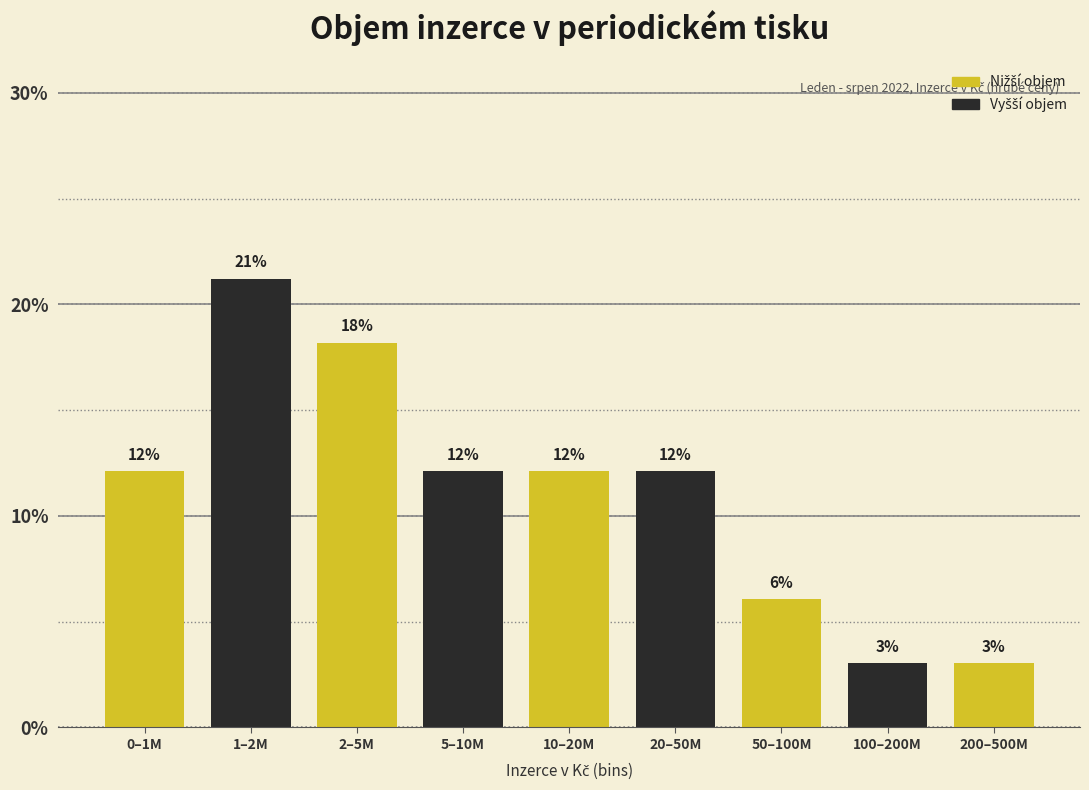

Does the chart contain any negative values?

No